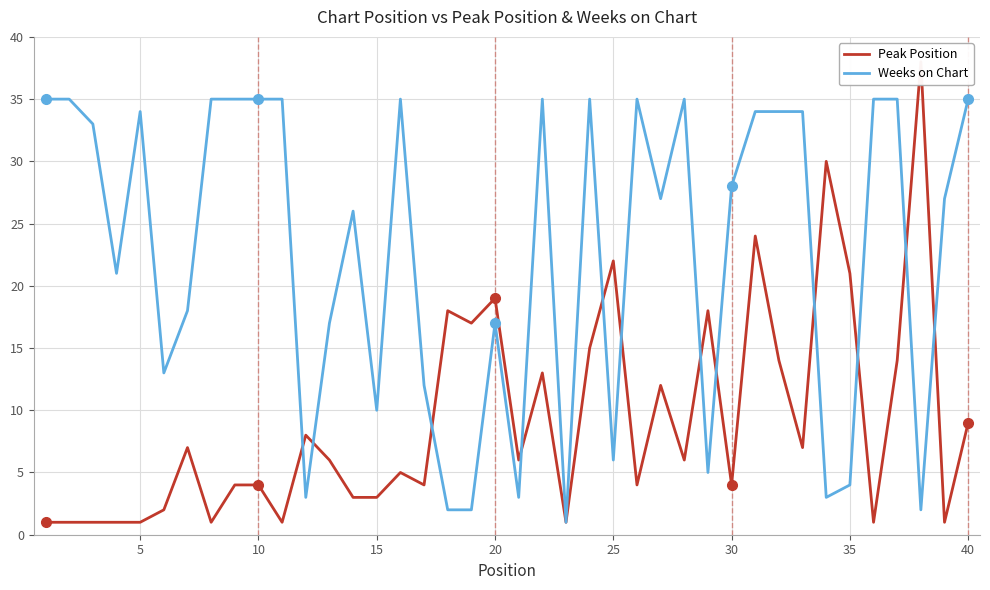

The value of Weeks on Chart at 25 is 3. True or false?

False